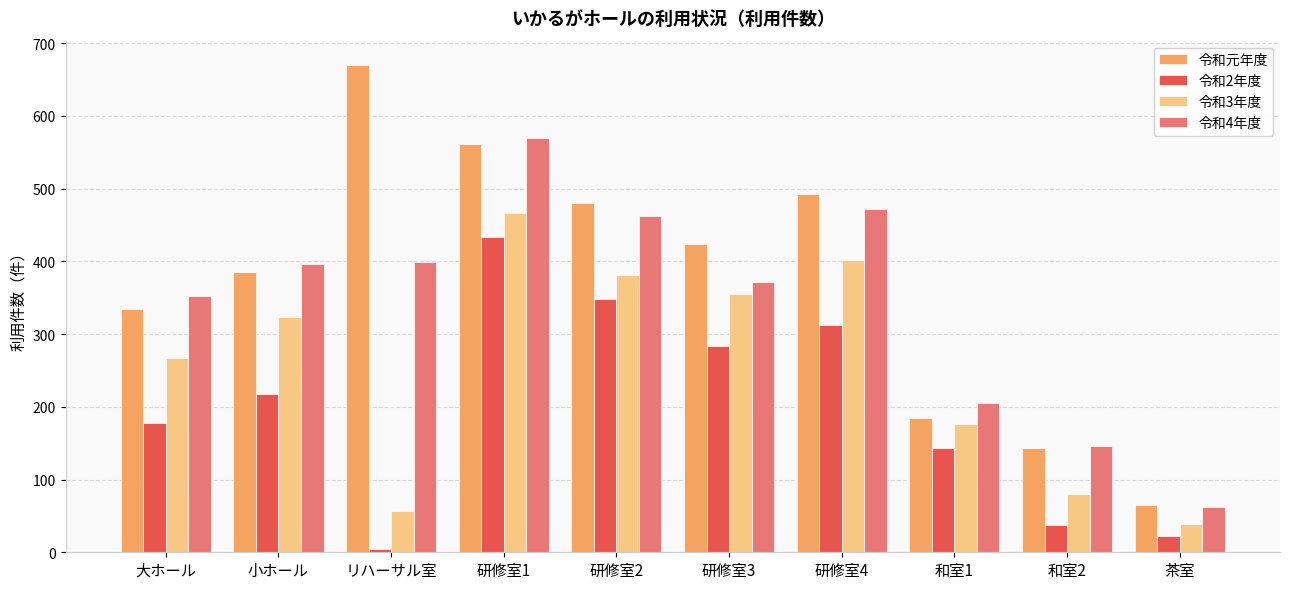

At which category is the sum across all series the highest?

研修室1